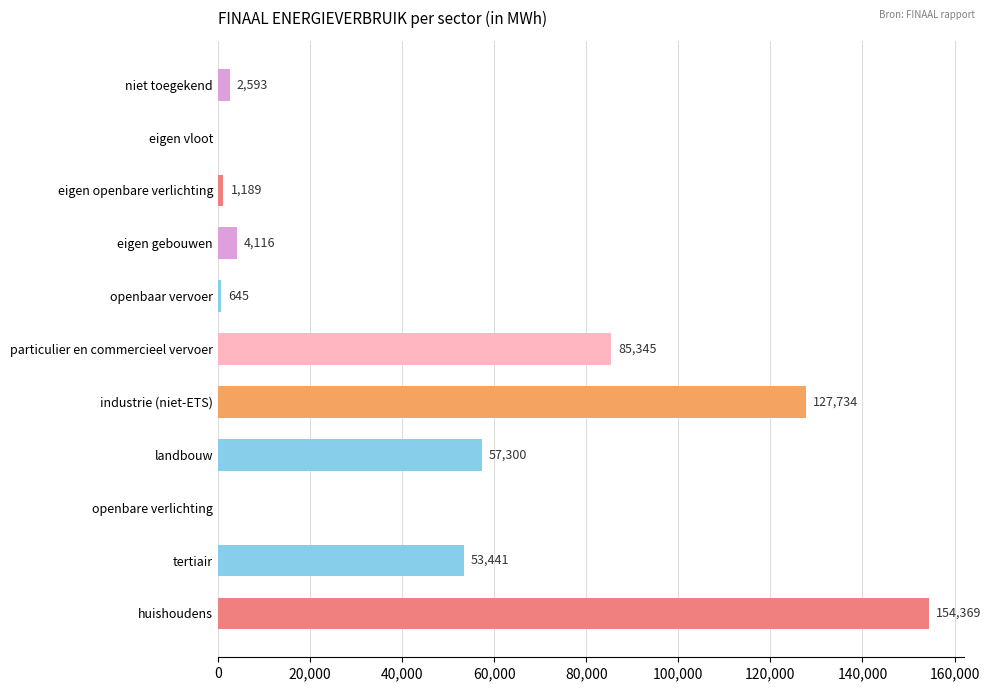

Where is the data nearest to the value 77184?

particulier en commercieel vervoer